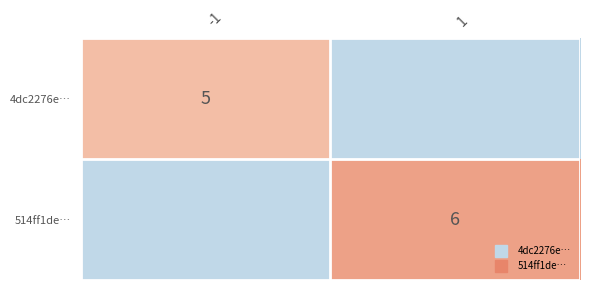

How many distinct data groups are displayed?

2